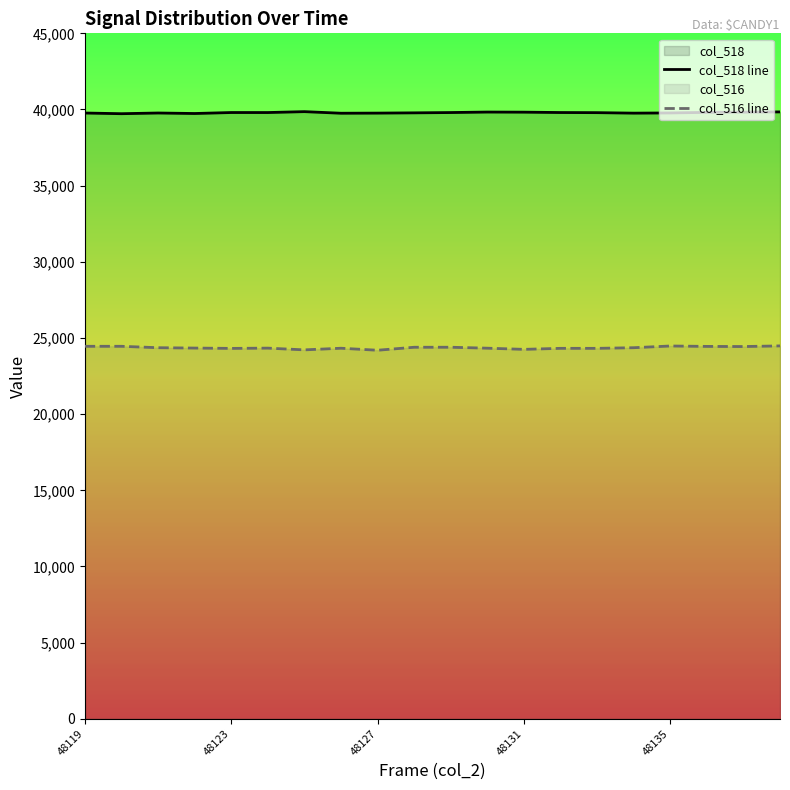

What is the maximum value shown in the chart?

39859